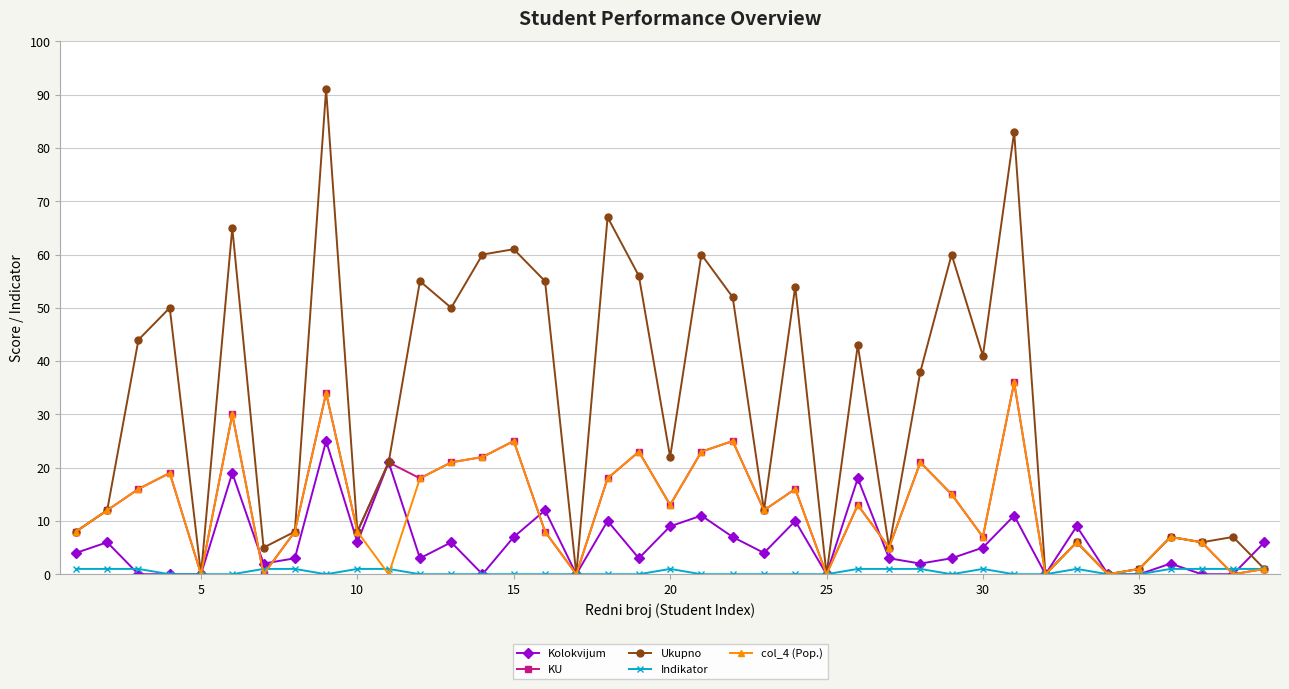

What is the highest value of the Kolokvijum series?

25